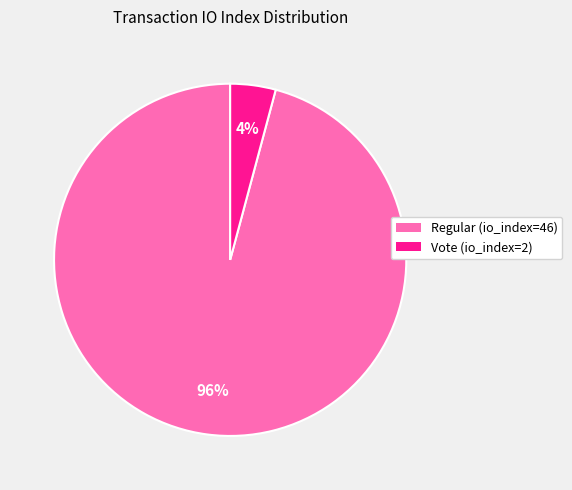

To the nearest percent, what is the combined percentage of Vote (io_index=2) and Regular (io_index=46)?

100%